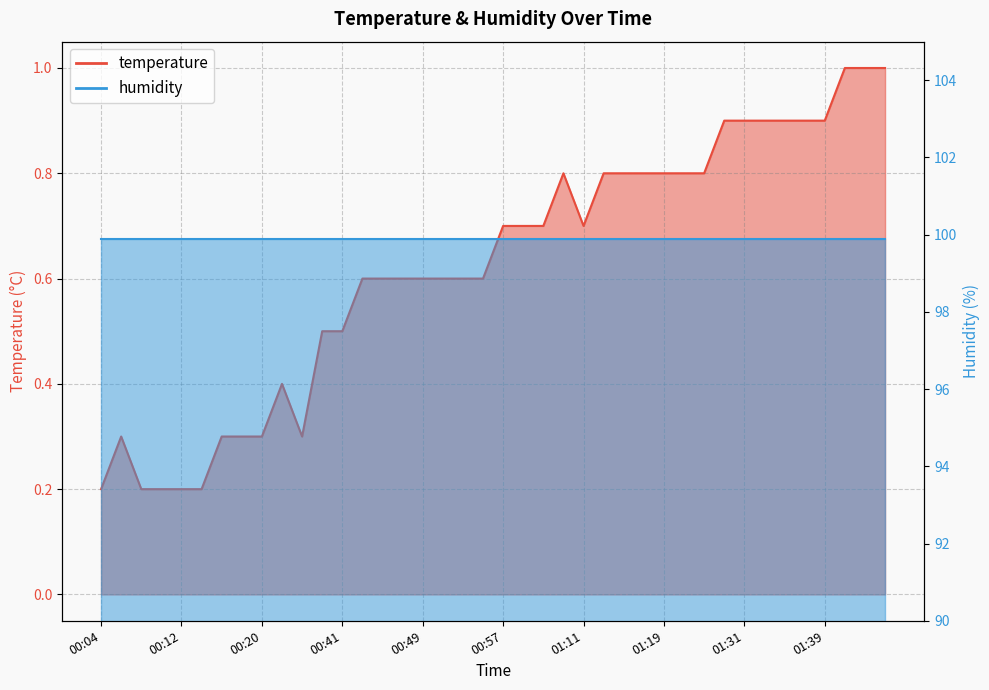

What position from the right is 01:17?

13